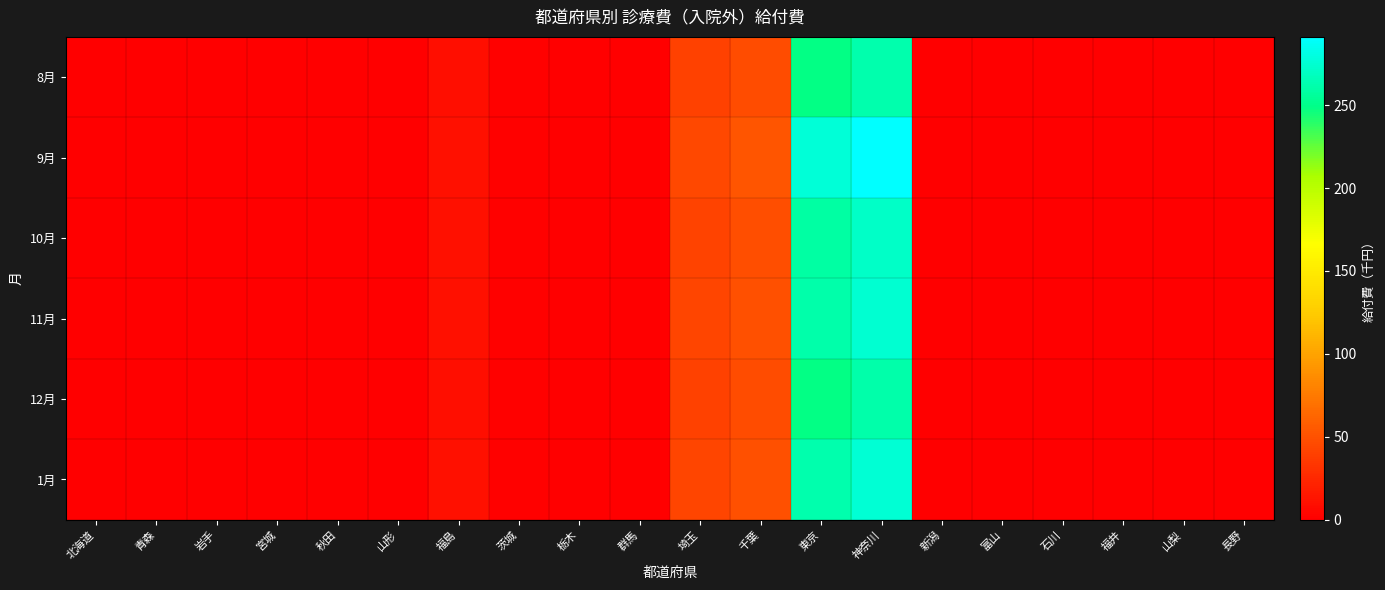

What is the total value across all series at 神奈川?

1635.7